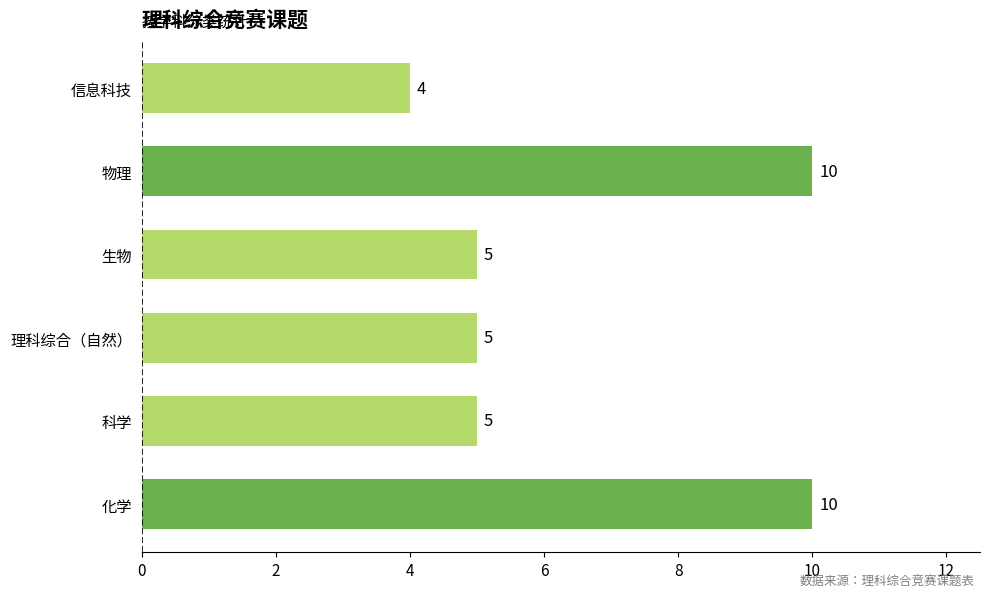

At which category does the chart reach its minimum across all series?

信息科技